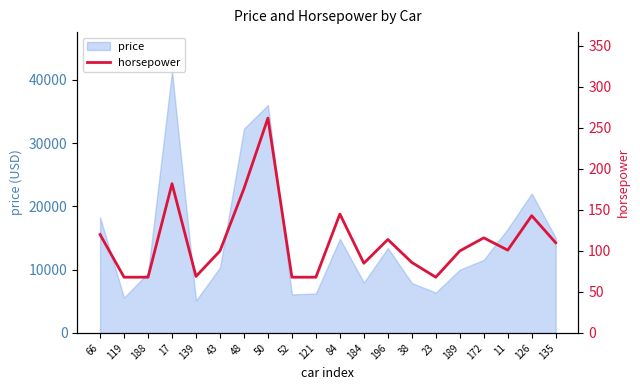

What is the value of the 20th point from the left?

110